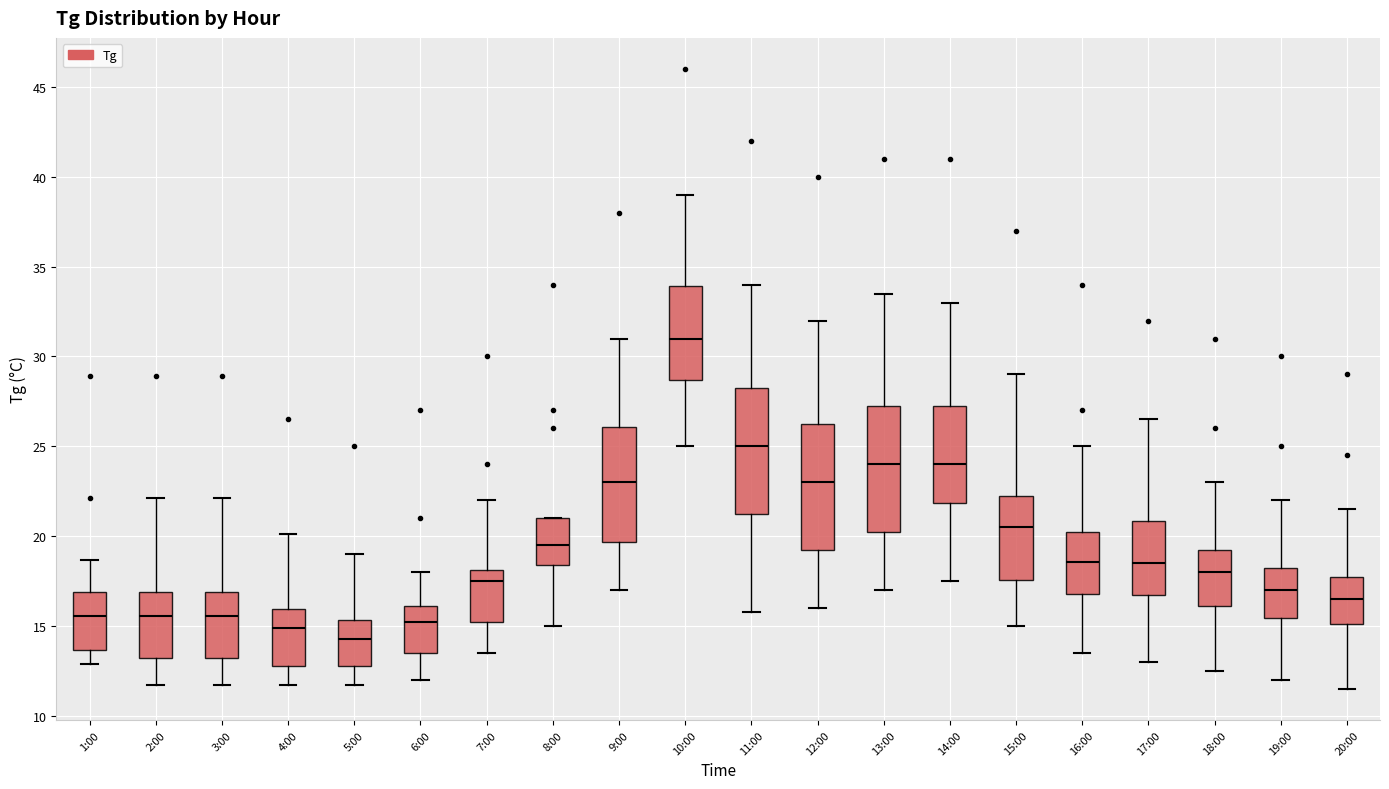

Where is the upper edge of the box for 20:00 on the y-axis? The values are not printed on the chart, so give them approximately, as read against the axis.

18.0